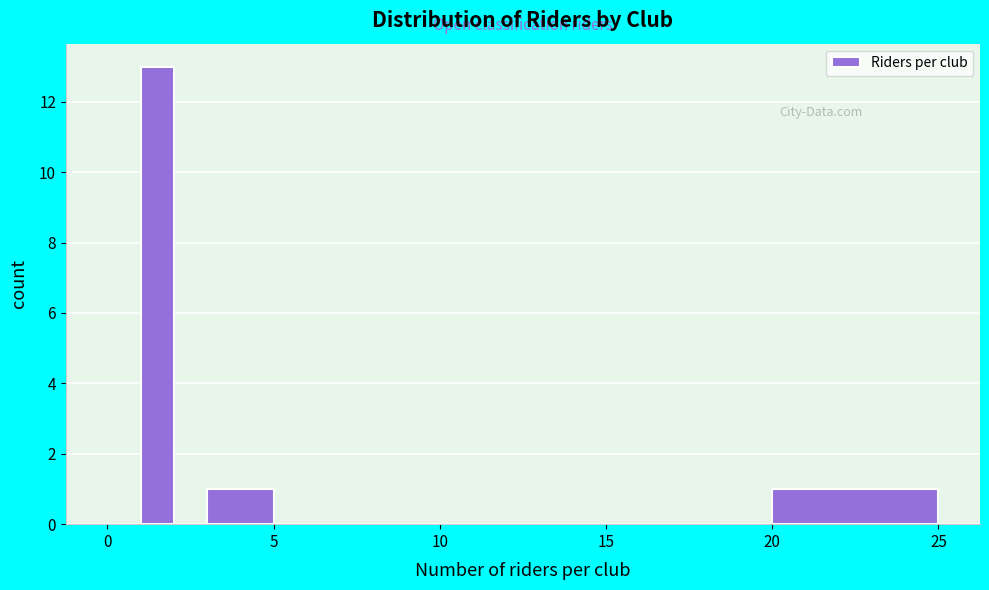

Around what value on the x-axis is the tallest bar? Give the approximate position of its centre, as read against the axis.

1.5